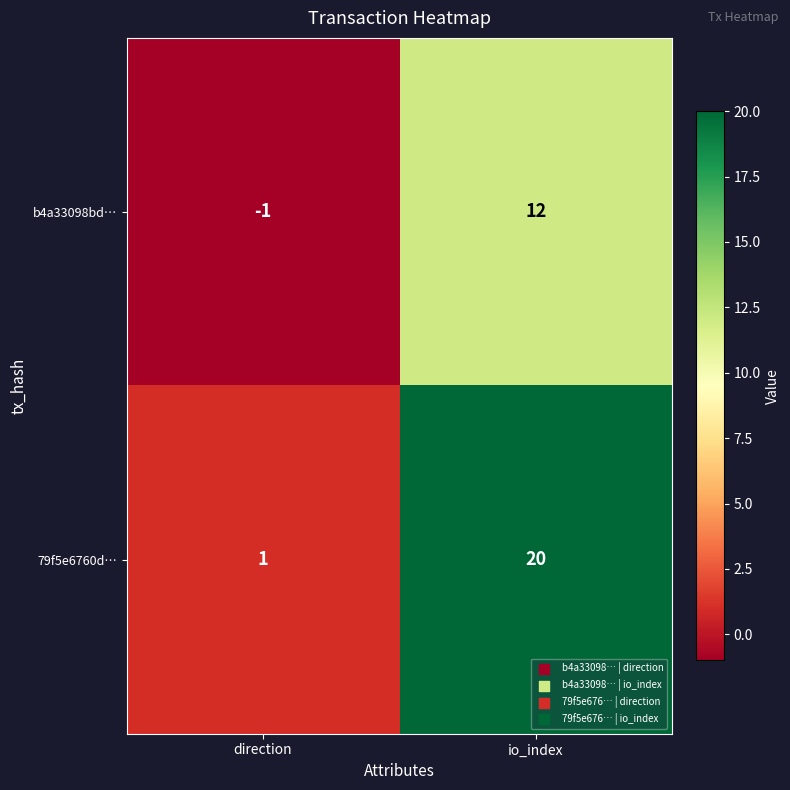

Reading left to right, extract all data points from this chart.

b4a33098bd…: direction=-1	io_index=12
79f5e6760d…: direction=1	io_index=20